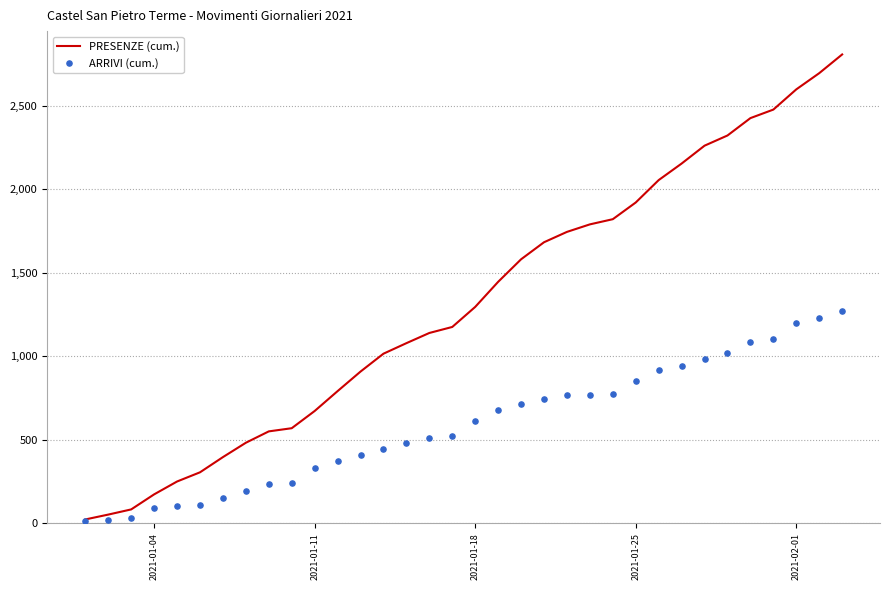

The value of PRESENZE (cum.) at 2021-01-25 is 942. True or false?

False